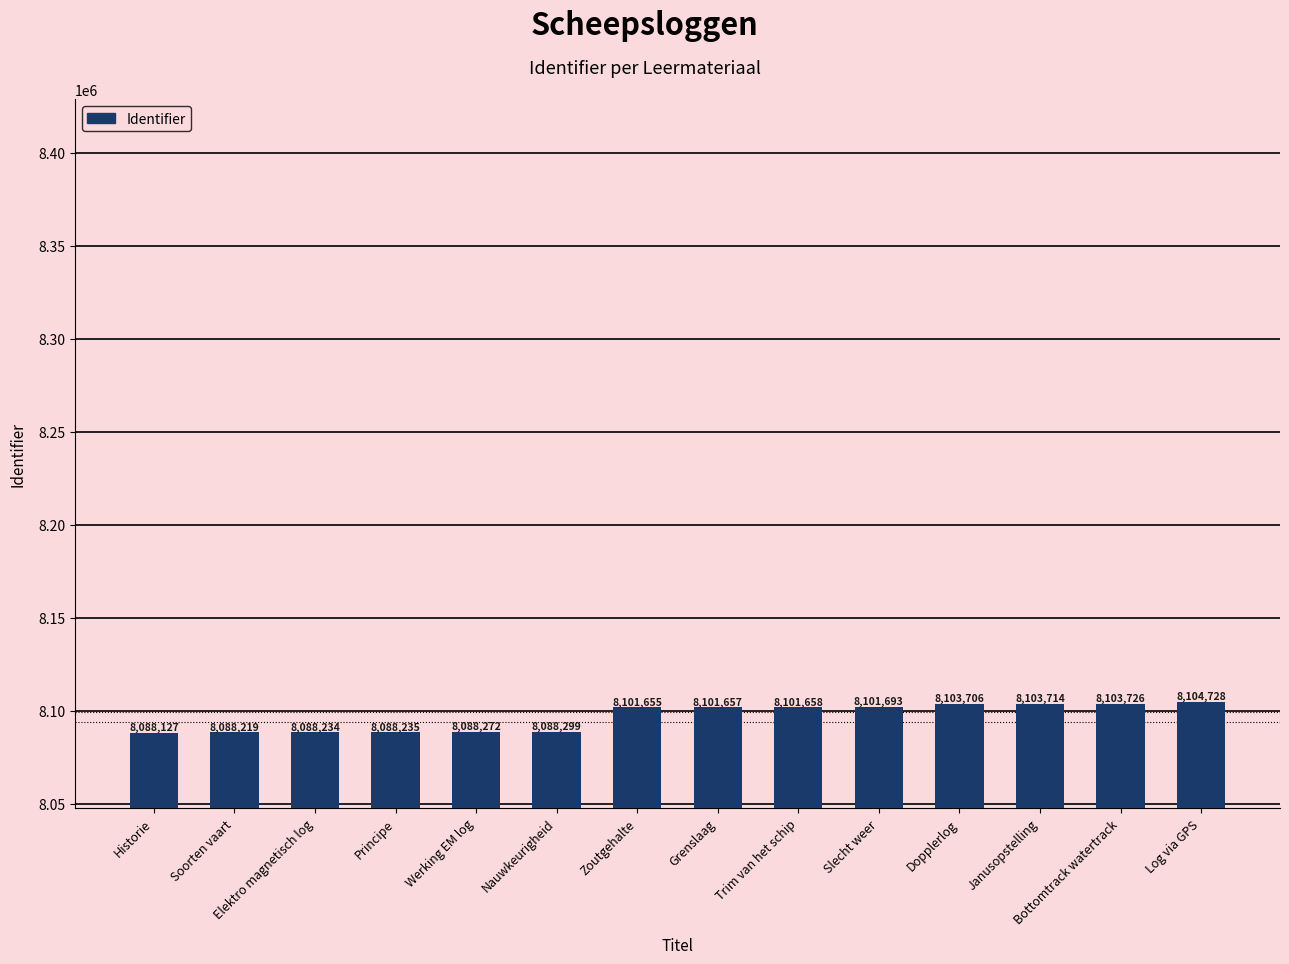

What is the label of the 9th bar from the right?

Nauwkeurigheid